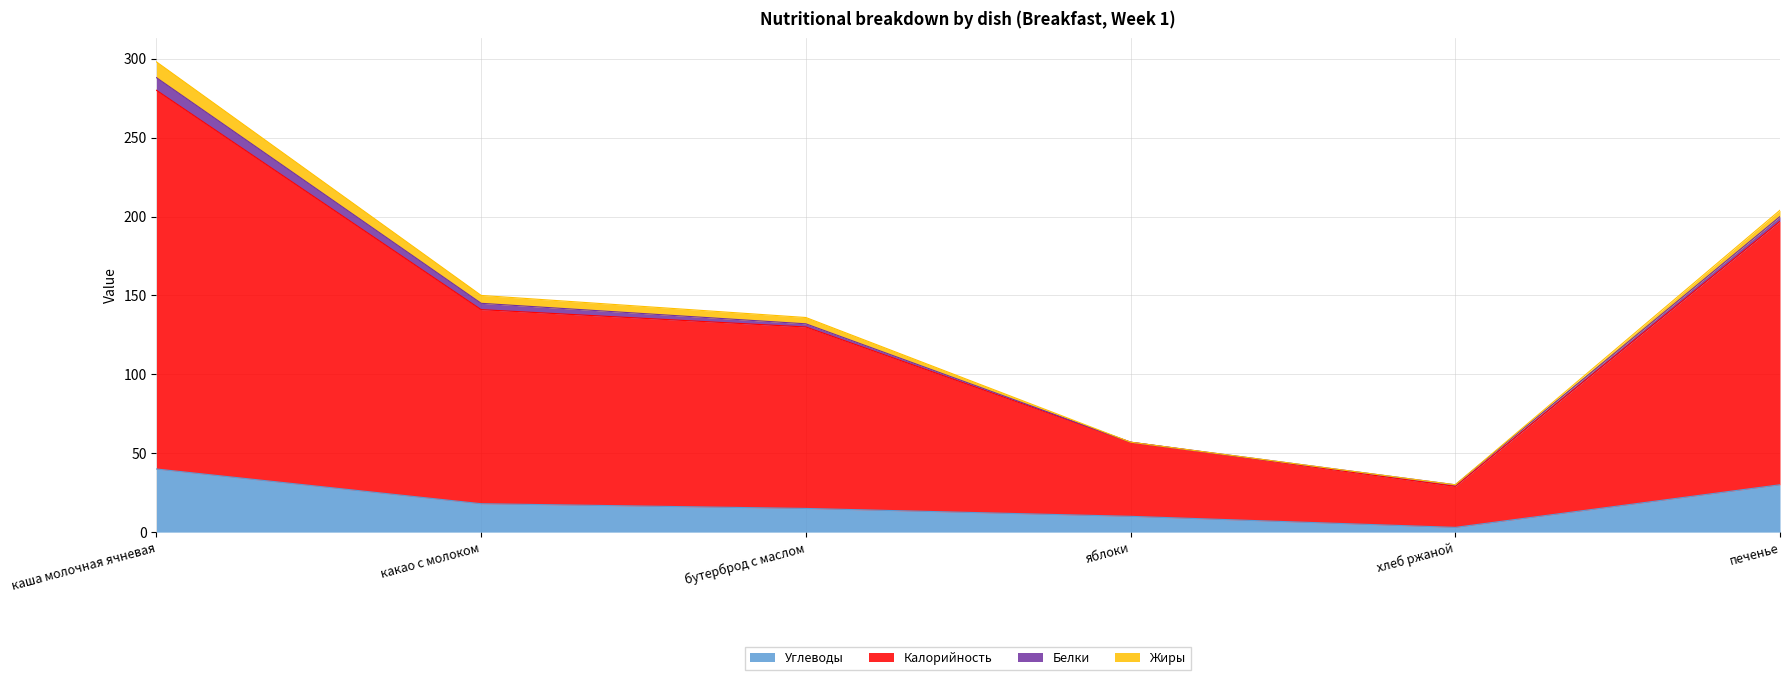

What are all the series names shown in the legend?

Углеводы, Калорийность, Белки, Жиры